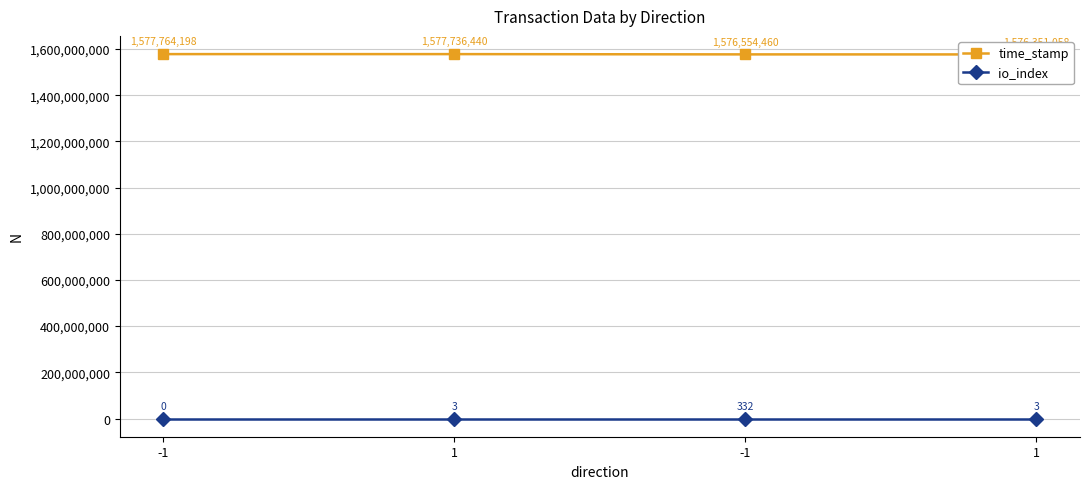

In io_index, how many points are higher than both neighbors (excluding endpoints)?

1